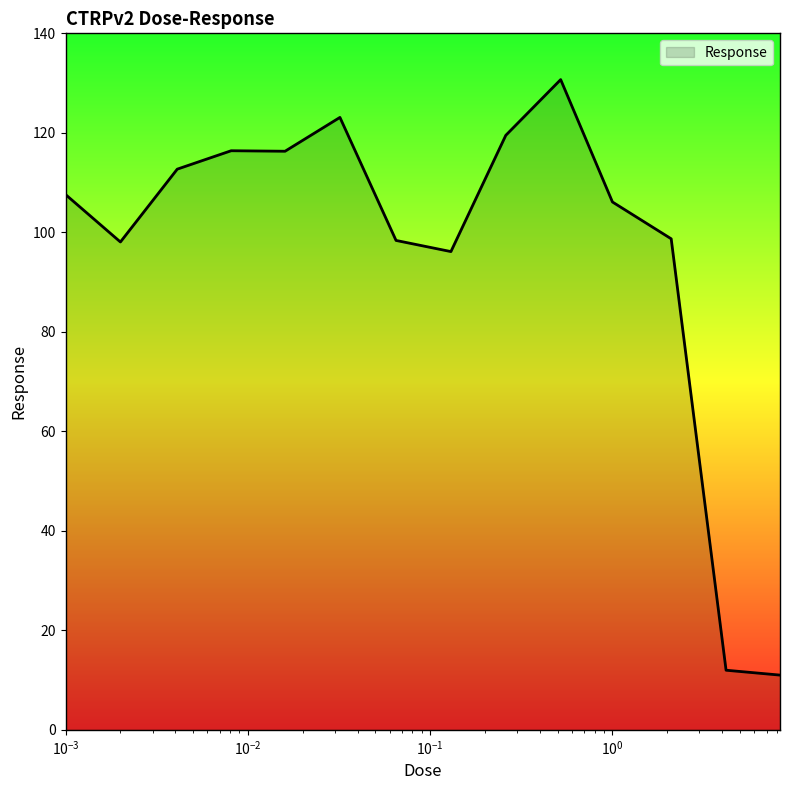

What is the greatest value displayed?

130.7